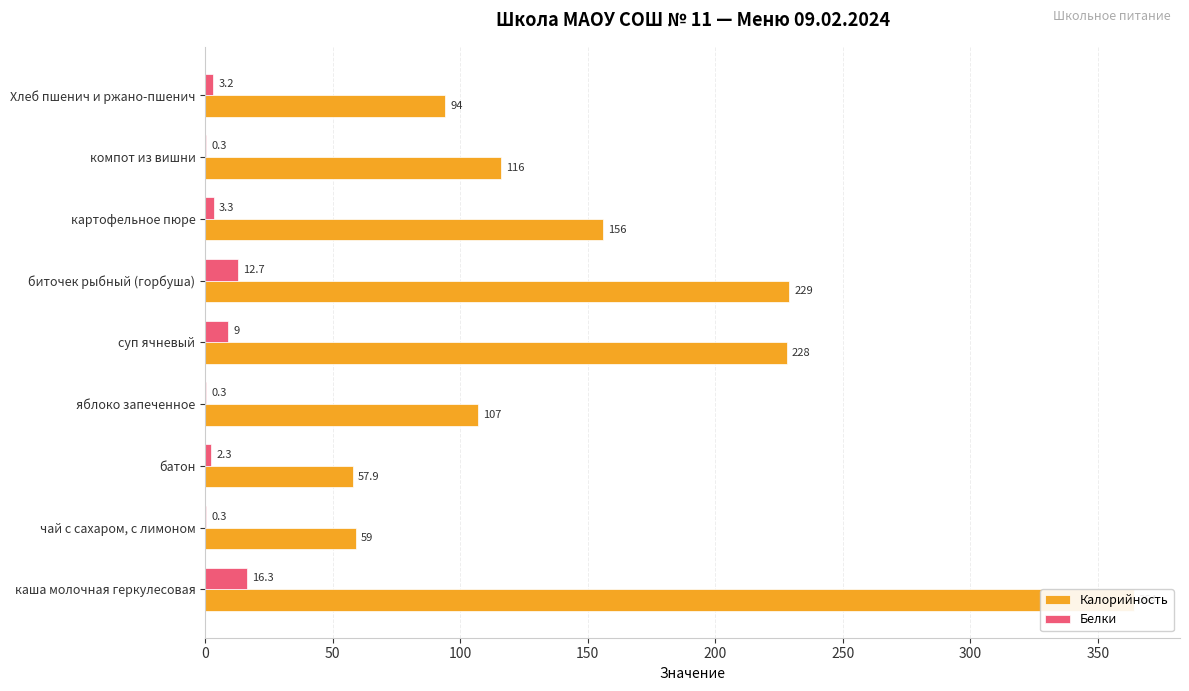

At how many categories does at least one series exceed 318?

1